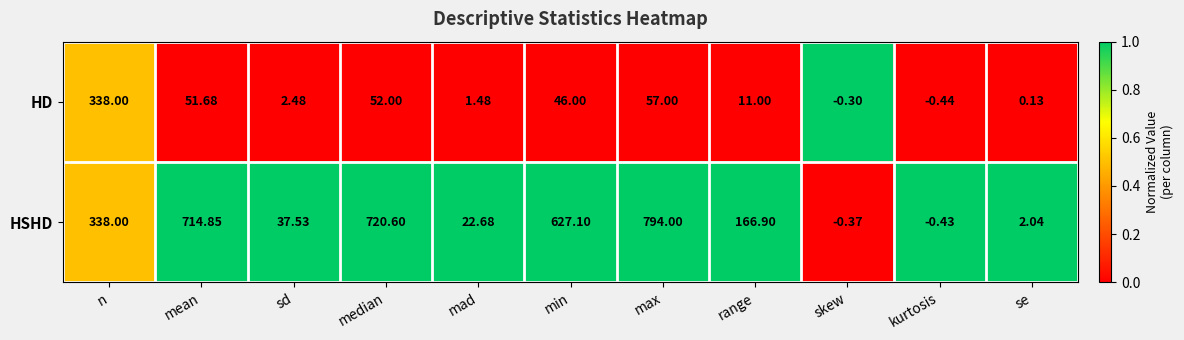

Which category has the lowest value across all series?

kurtosis